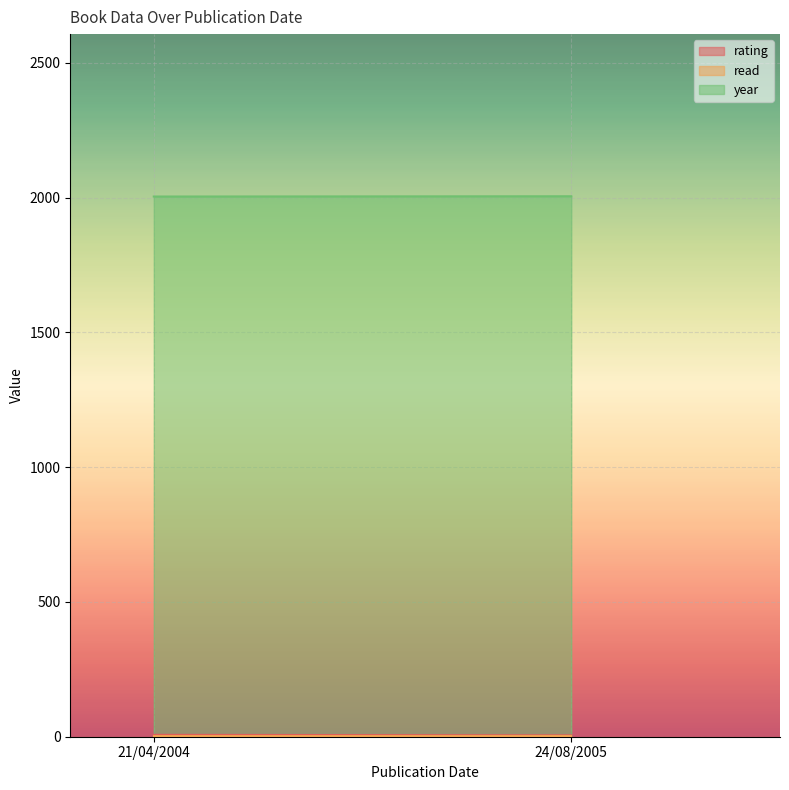

Reading left to right, list all the values displayed in this chart.

rating: 7	5
read: 1	1
year: 2004	2005